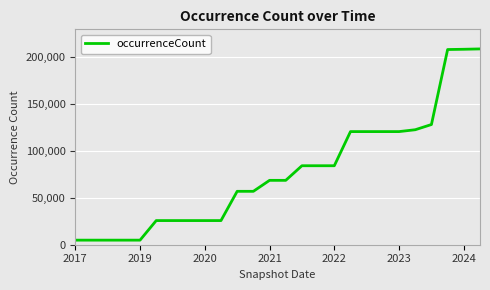

What is the minimum value shown in the chart?

4884